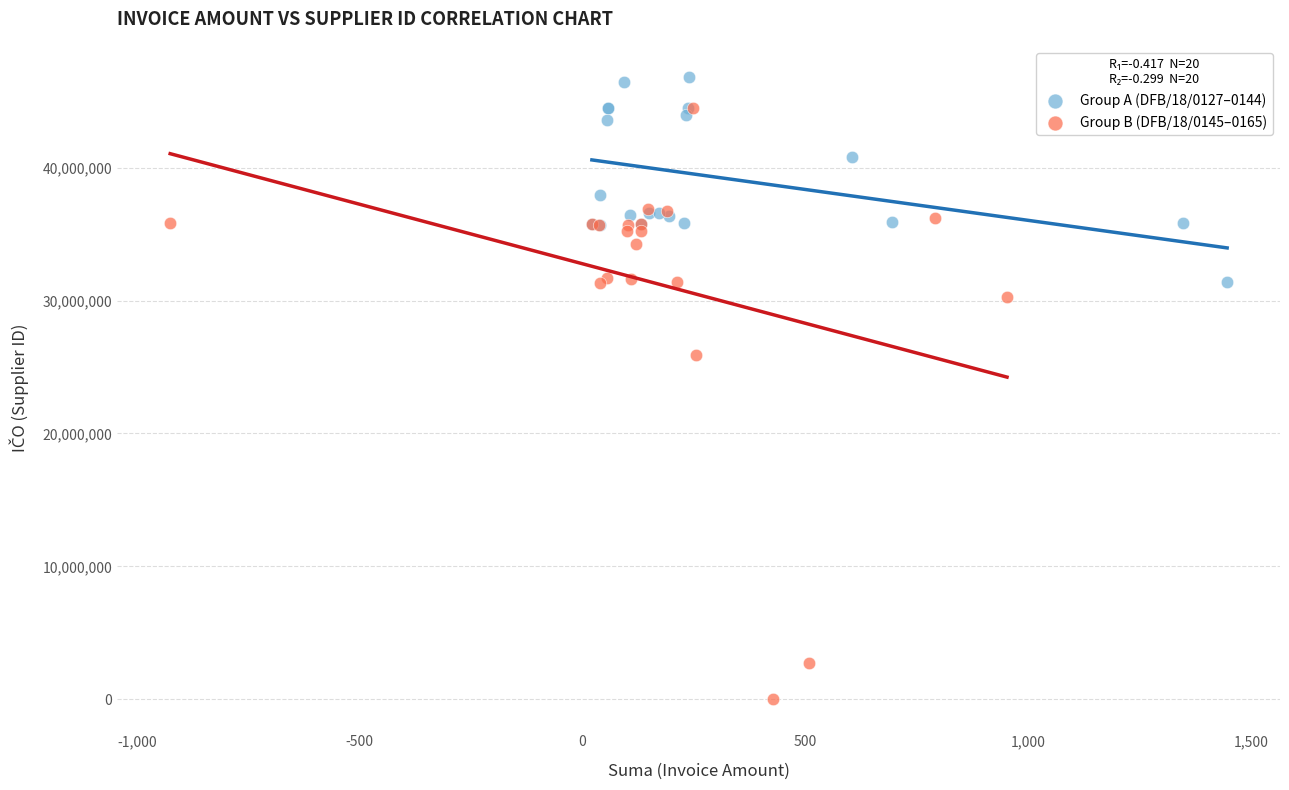

Which series has the widest spread of Y values?

Group B (DFB/18/0145–0165)